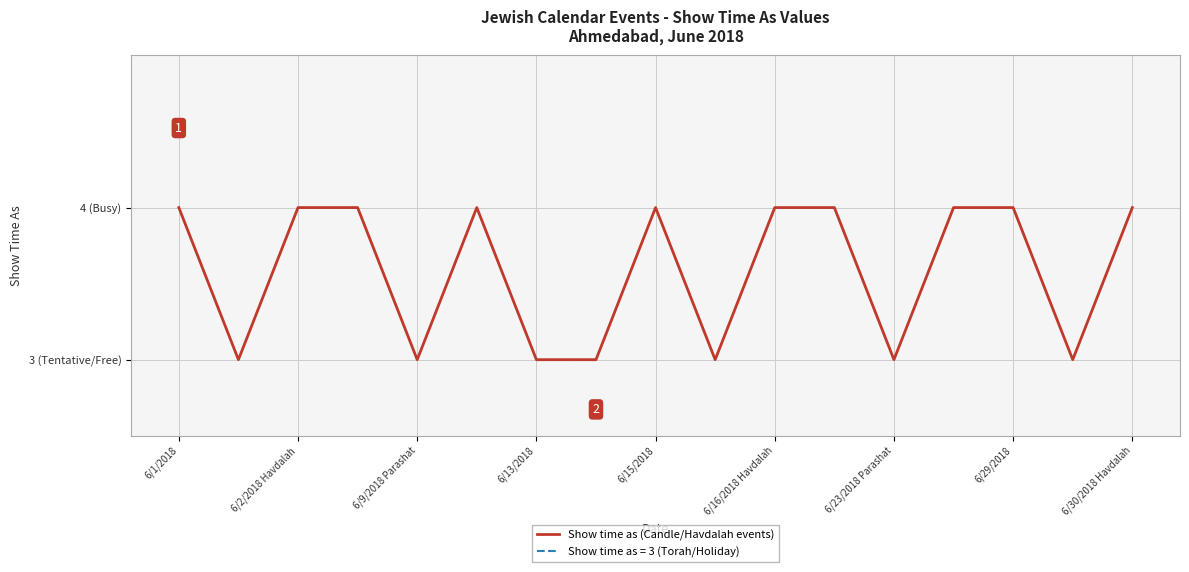

How many interior local valleys (lower than both neighbors) does the data have?

5